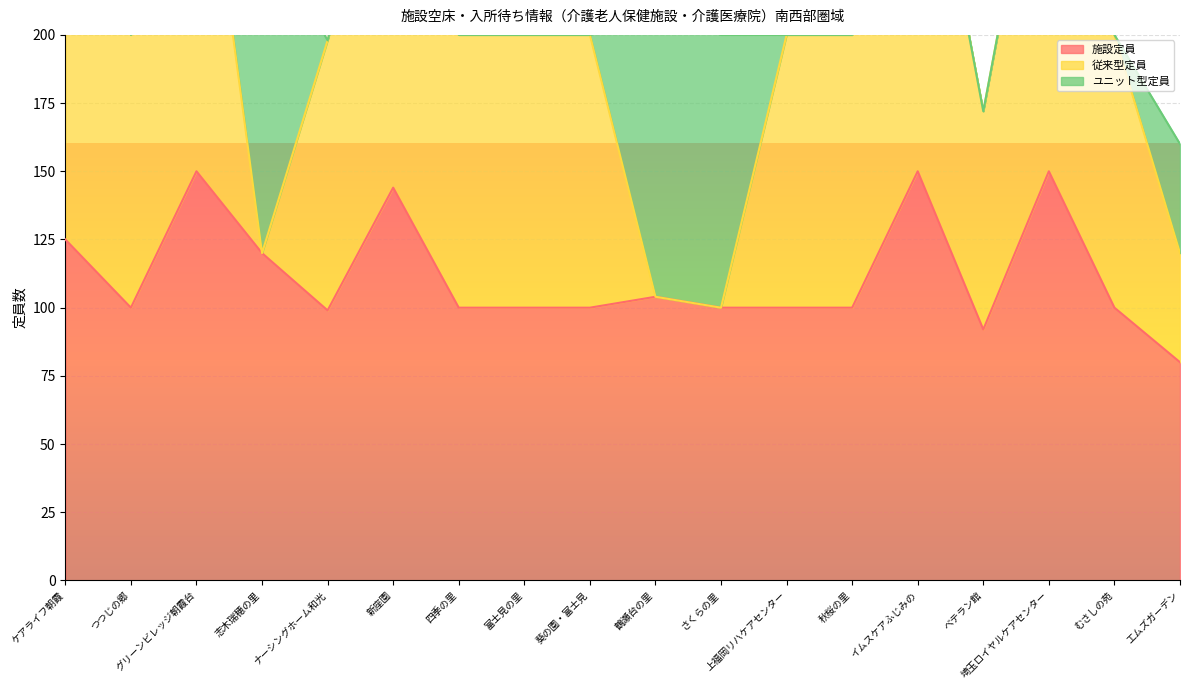

Count the number of data series in this chart.

3